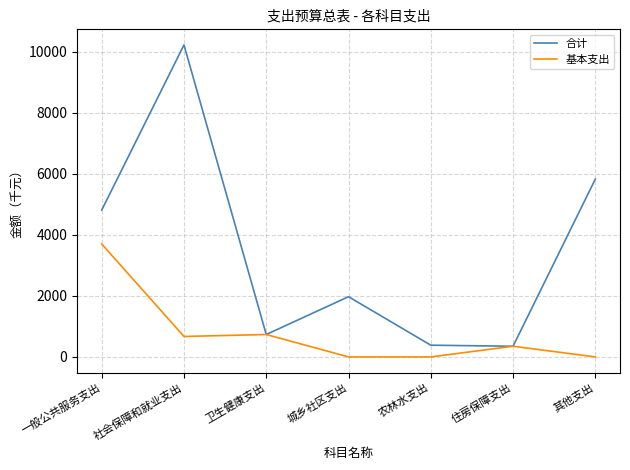

Does the chart display data point markers on the line(s)?

No